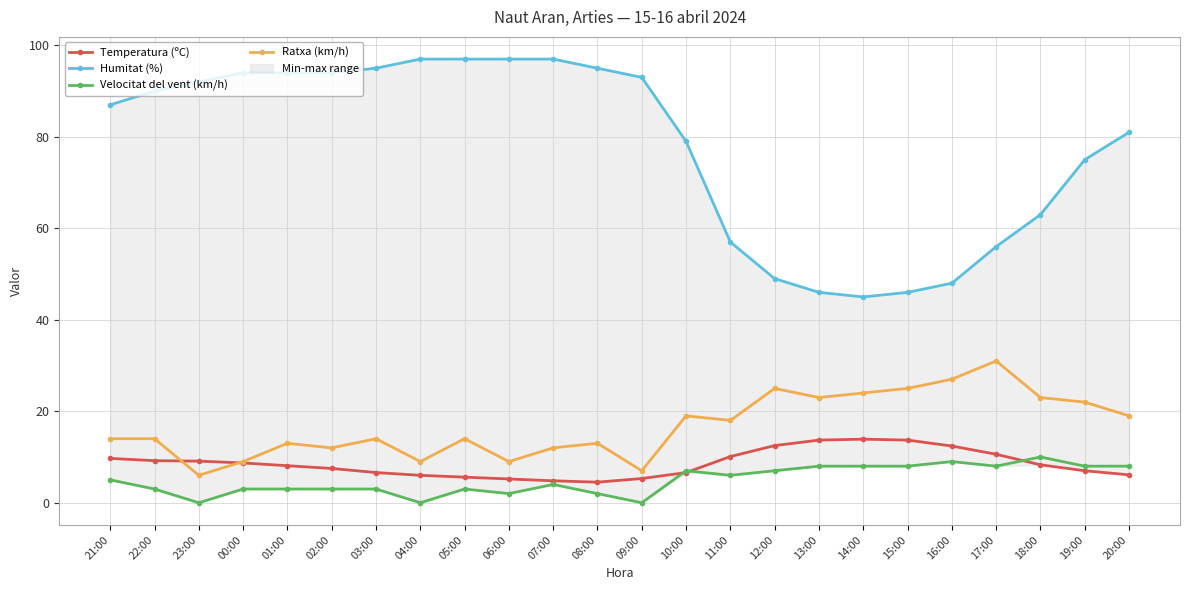

Which category has the lowest value in the Humitat (%) series?

14:00